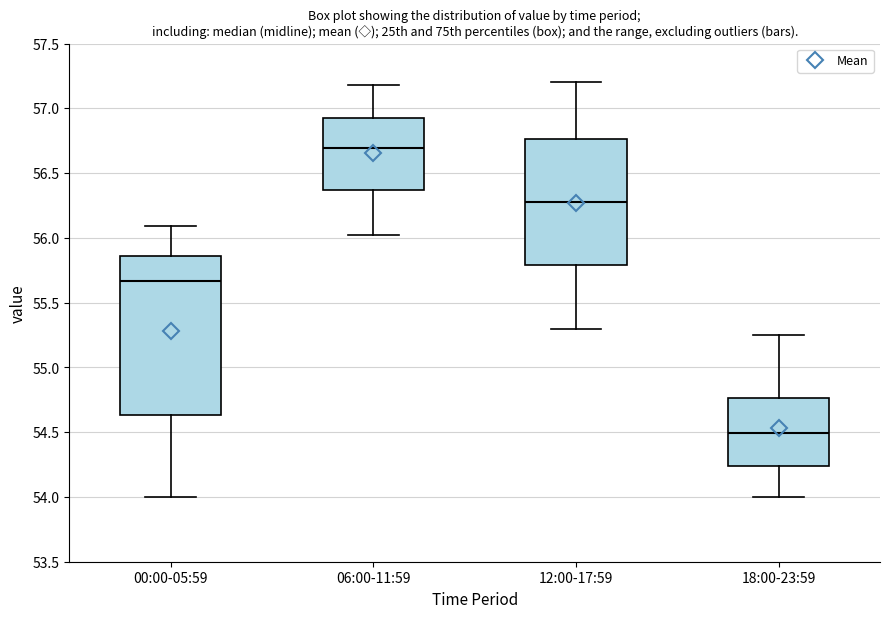

Which box has the highest median line?

06:00-11:59